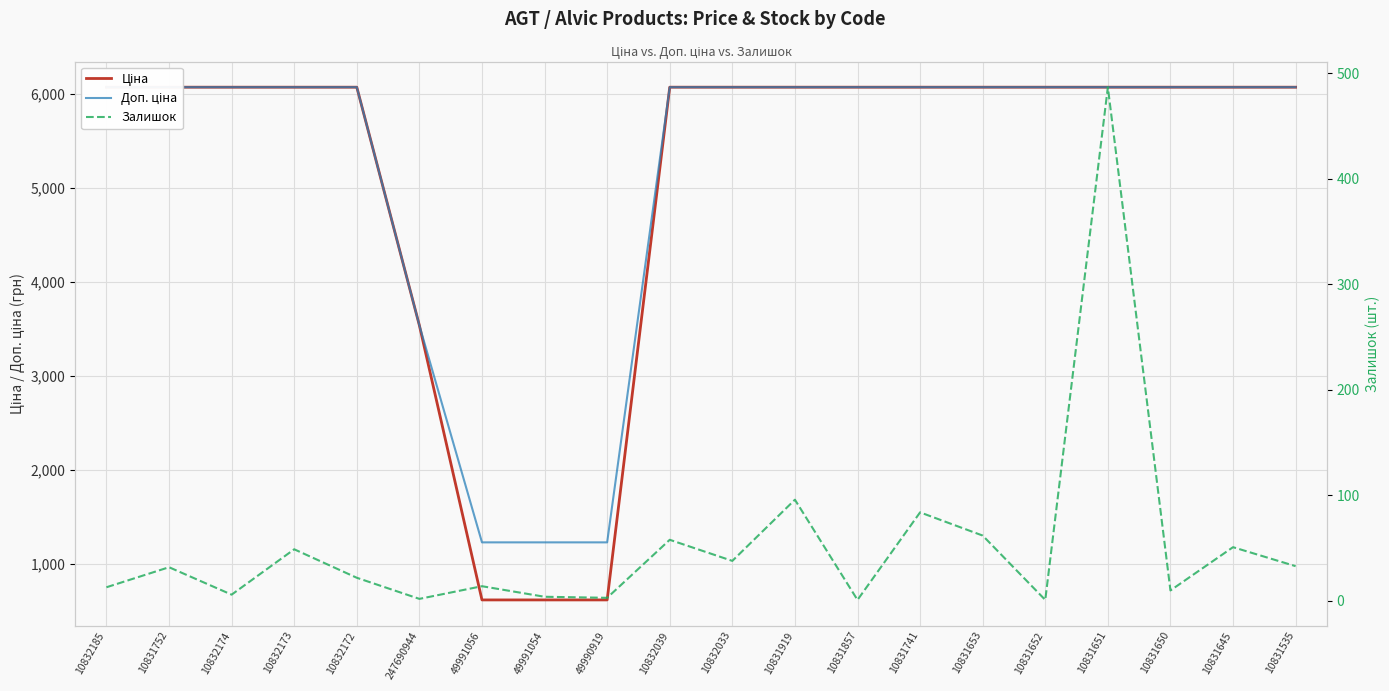

What is the difference between the second highest and second lowest values in the Ціна series?

5454.6